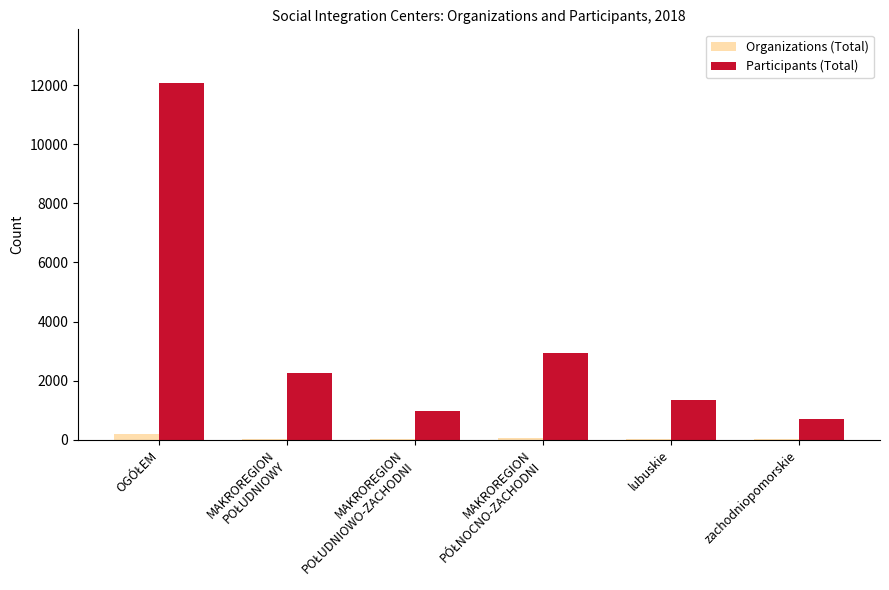

The Participants (Total) series shows 2206 at lubuskie. True or false?

False